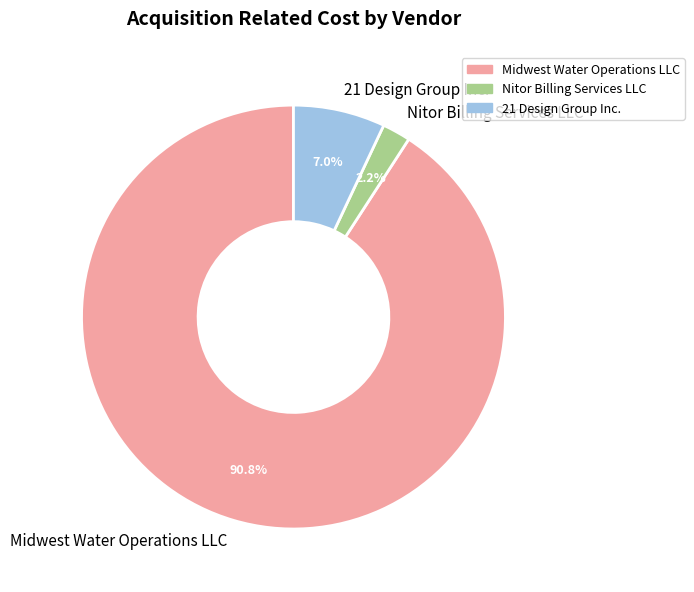

Which has a higher value, Midwest Water Operations LLC or Nitor Billing Services LLC?

Midwest Water Operations LLC